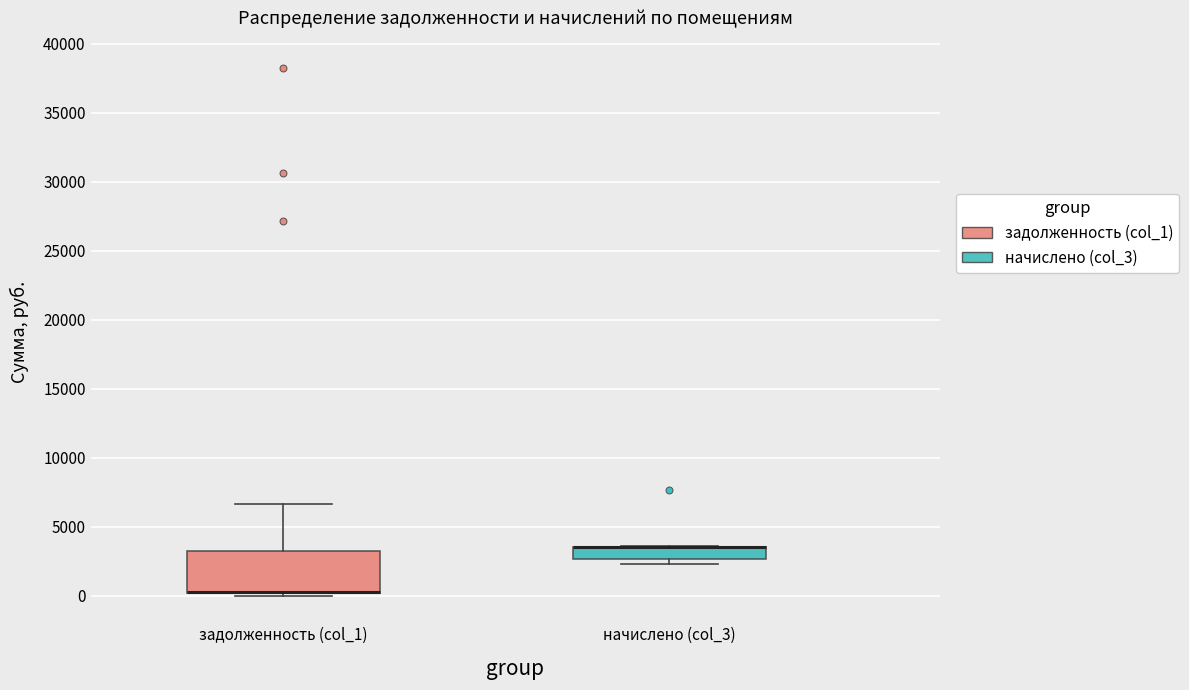

Reading left to right, read every box against the y-axis: the position of its median line, the range the box covers, and the ends of its whiskers. The values are not printed on the chart, so give them approximately, as read against the axis.

задолженность (col_1): median 500 (drawn on the box's lower edge), box 0 to 3500, whiskers 0 (just below the box's lower edge) to 6500
начислено (col_3): median 3500 (drawn on the box's upper edge), box 2500 to 3500, whiskers 2500 (just below the box's lower edge) to 3500